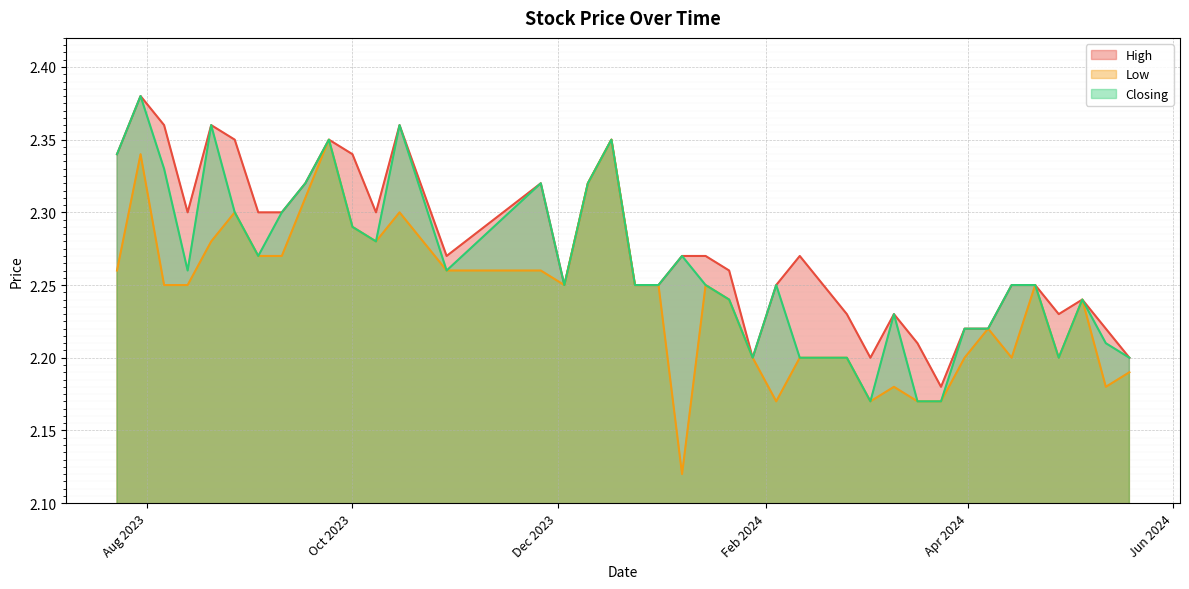

The value of Closing at 24/09/2023 is 3.3. True or false?

False